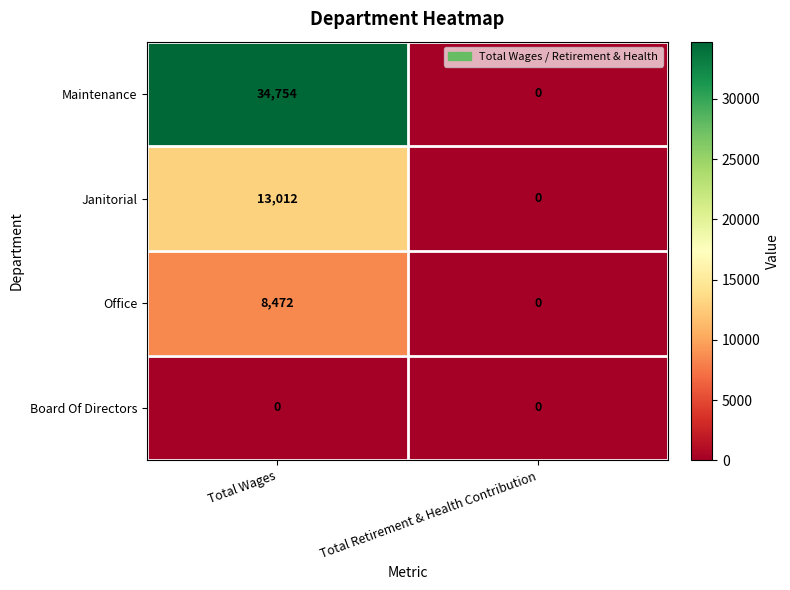

What is the average value of the Maintenance series?

17377